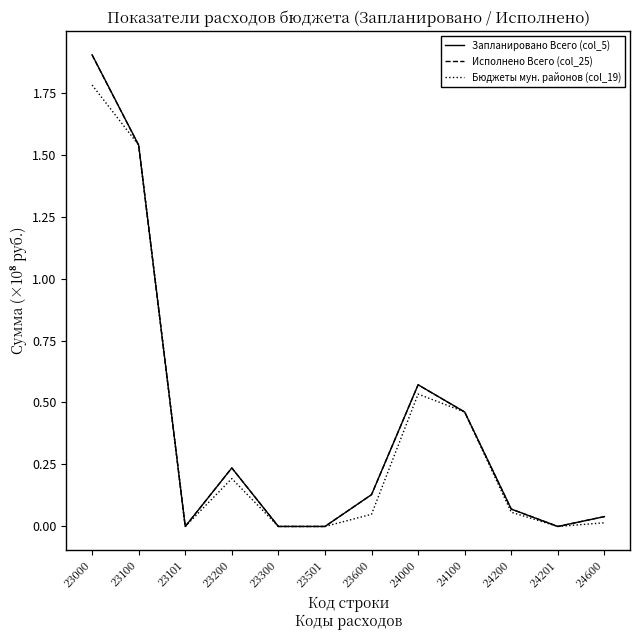

The value of Исполнено Всего (col_25) at 23100 is 0.8. True or false?

False